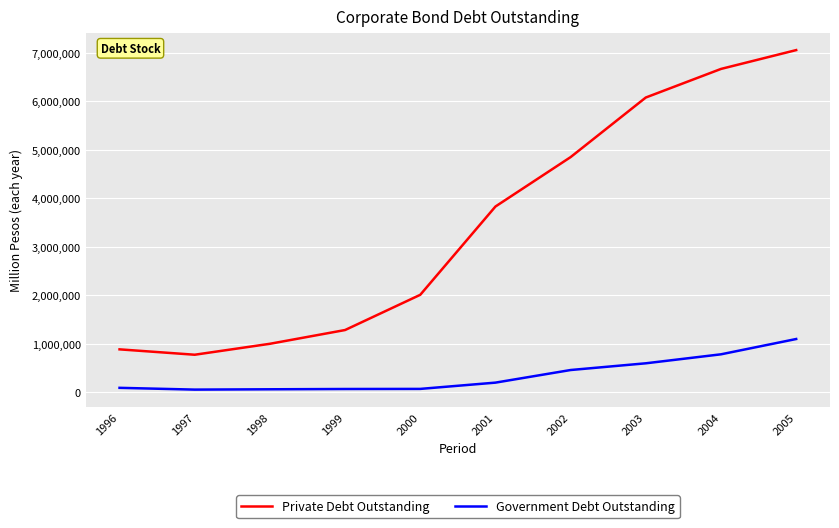

The value of Government Debt Outstanding at 2001 is 202626. True or false?

True